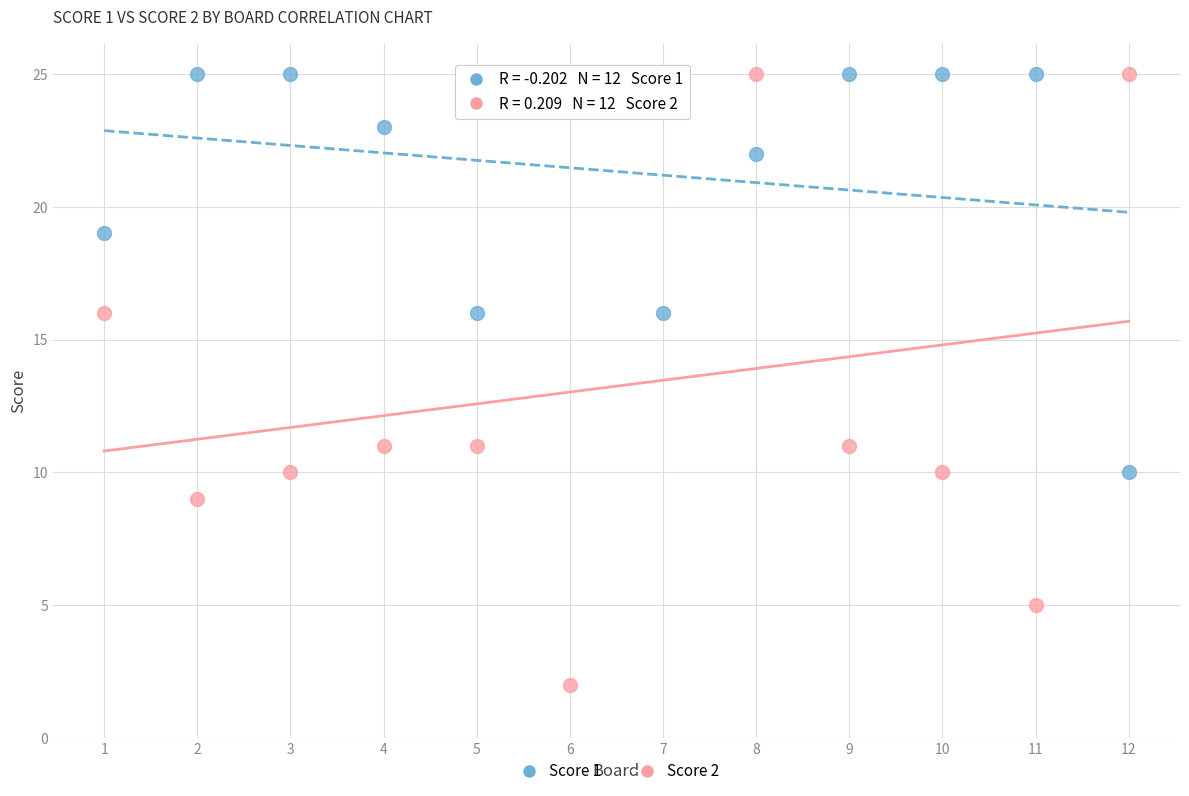

Which series reaches the minimum Y coordinate?

Score 2